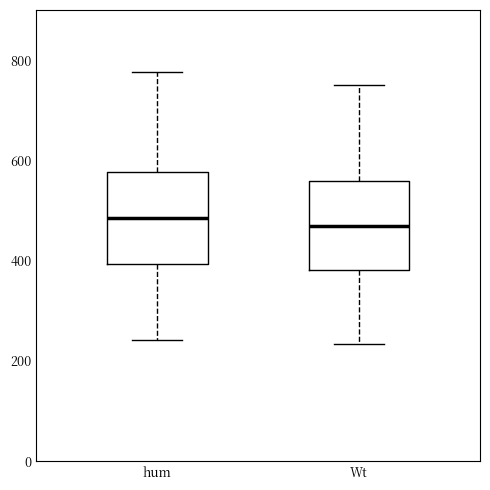

Reading left to right, read every box against the y-axis: the position of its median line, the range the box covers, and the ends of its whiskers. The values are not printed on the chart, so give them approximately, as read against the axis.

hum: median 480, box 400 to 580, whiskers 240 to 780
Wt: median 460, box 380 to 560, whiskers 240 to 760